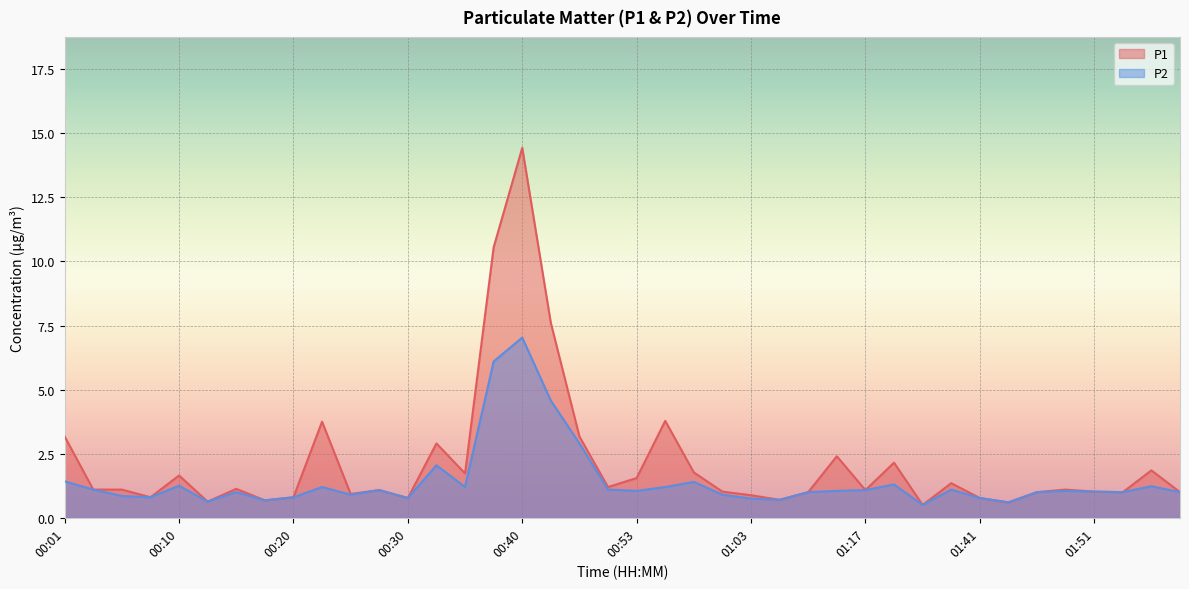

Reading right to left, transcribe all the data shown in this chart.

P1: 1.0	1.9	1.0	1.0	1.1	1.0	0.6	0.8	1.4	0.5	2.1	1.1	2.4	1.0	0.7	0.9	1.0	1.8	3.8	1.6	1.2	3.2	7.6	14.4	10.6	1.7	2.9	0.8	1.1	0.9	3.8	0.8	0.7	1.1	0.6	1.6	0.8	1.1	1.1	3.2
P2: 1.0	1.2	1.0	1.0	1.1	1.0	0.6	0.8	1.1	0.5	1.3	1.1	1.1	1.0	0.7	0.8	0.9	1.4	1.2	1.1	1.1	2.9	4.6	7.0	6.1	1.2	2.0	0.8	1.1	0.9	1.2	0.8	0.7	1.0	0.6	1.2	0.8	0.8	1.1	1.4